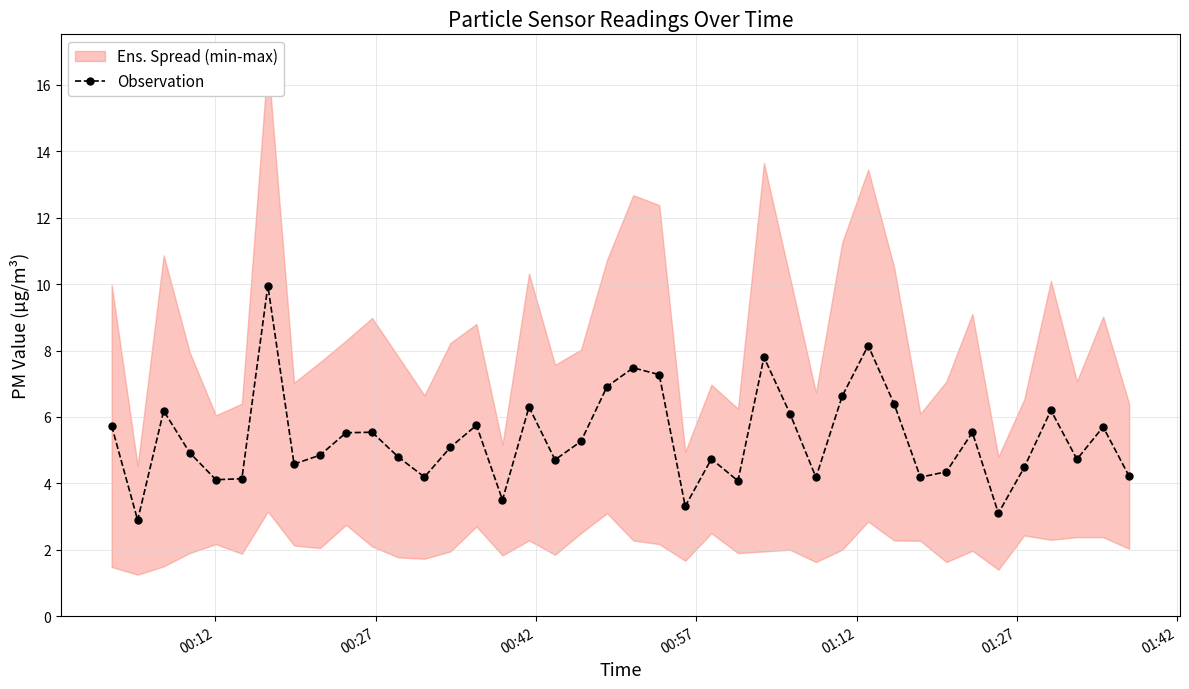

What is the value of the Observation point at the 31st from the left?

6.4